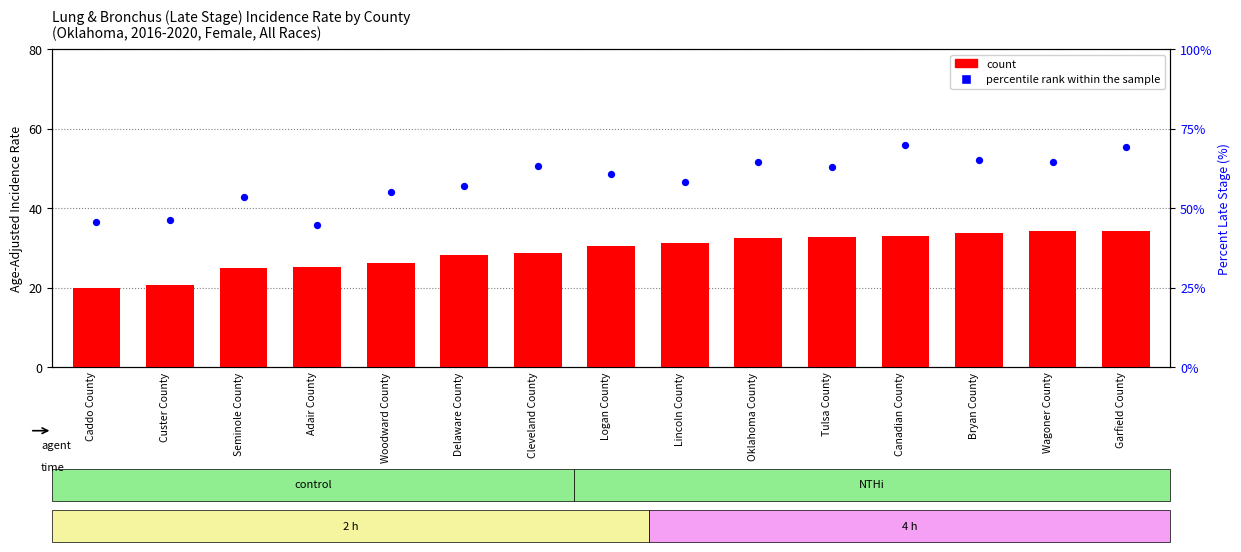

Which series has the widest spread of Y values?

percentile rank within the sample